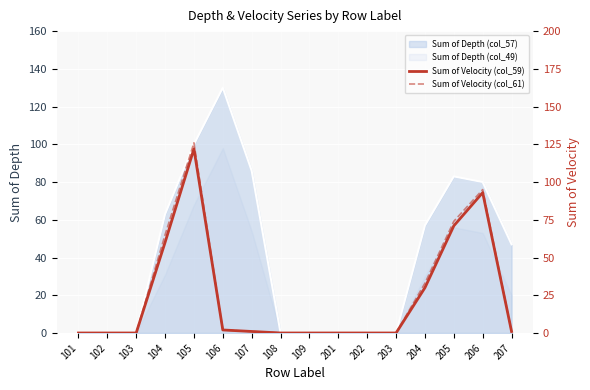

How many positive values does the Sum of Velocity (col_61) series have?

8